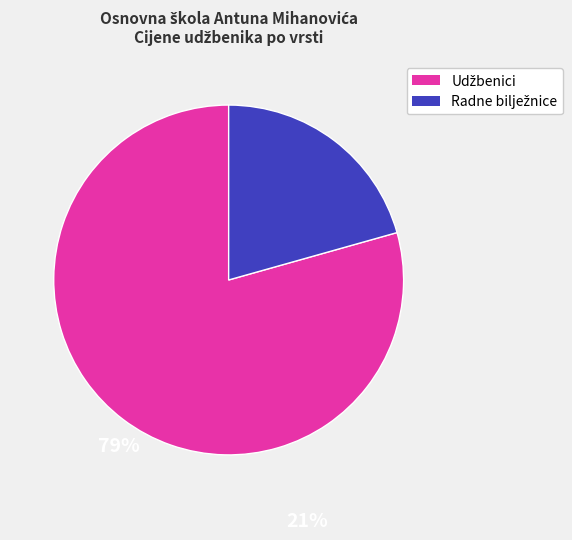

Is there any slice that represents more than half of the pie?

Yes